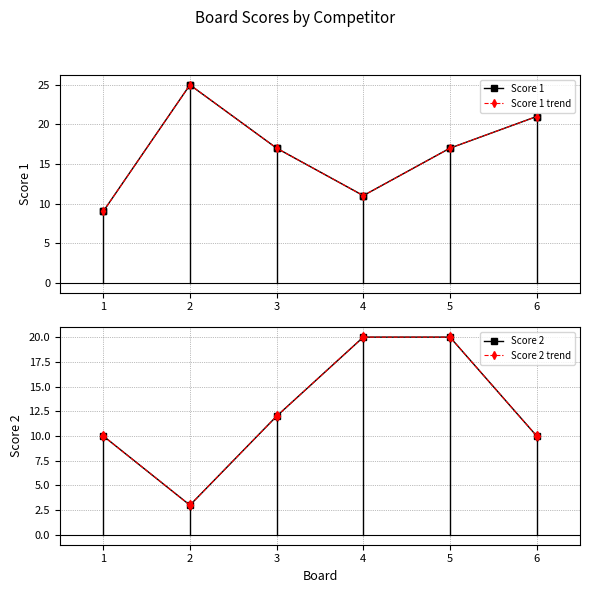

Reading left to right, transcribe all the data shown in this chart.

Score 1: 9	25	17	11	17	21
Score 1 (marker): 9	25	17	11	17	21
Score 1 trend: 9	25	17	11	17	21
Score 2: 10	3	12	20	20	10
Score 2 (marker): 10	3	12	20	20	10
Score 2 trend: 10	3	12	20	20	10